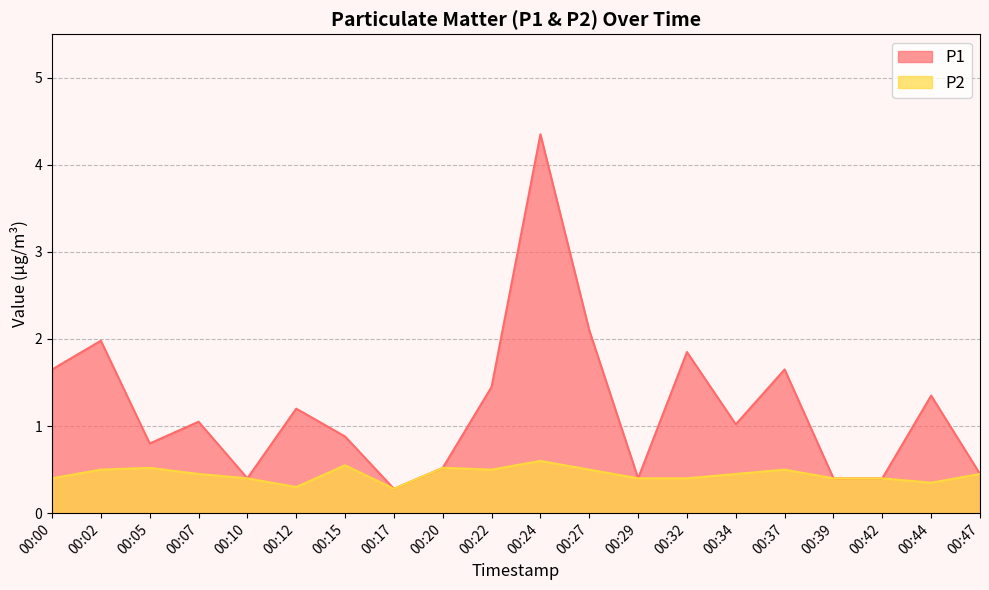

List the labels in order of P1 value, smallest first.

00:17, 00:10, 00:29, 00:39, 00:42, 00:47, 00:20, 00:05, 00:15, 00:34, 00:07, 00:12, 00:44, 00:22, 00:00, 00:37, 00:32, 00:02, 00:27, 00:24